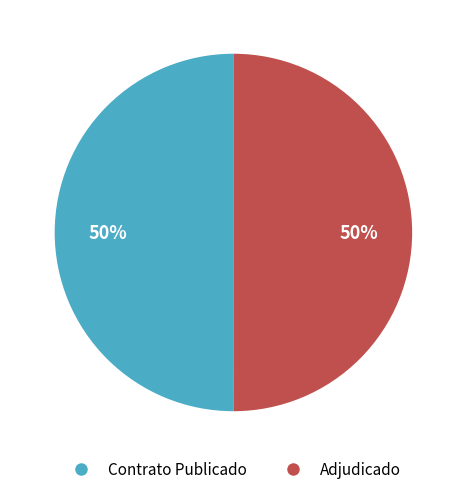

To the nearest percent, what is the average slice percentage?

50%